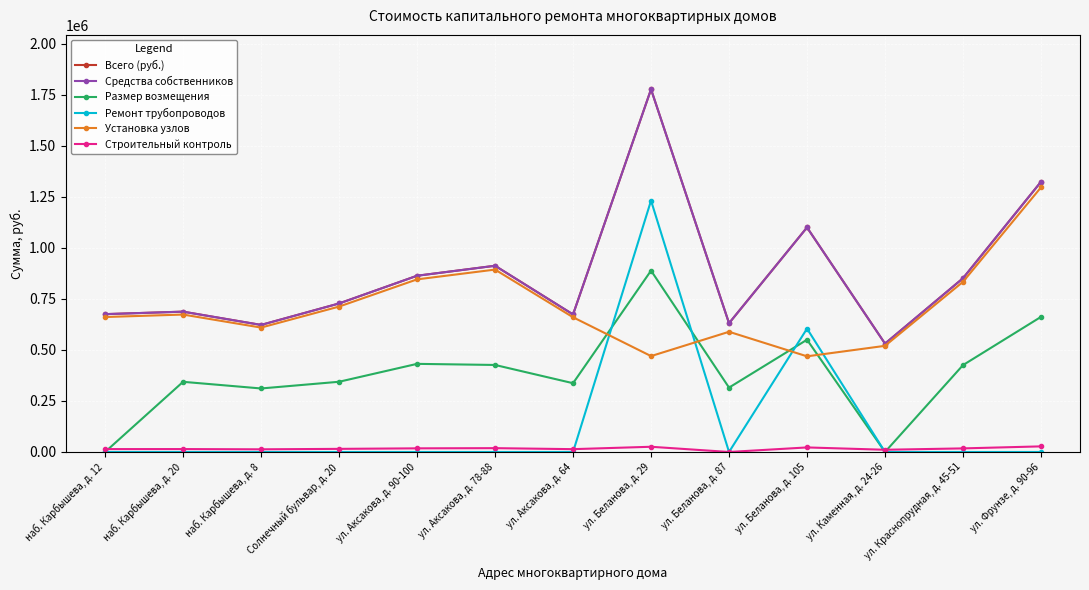

Does the chart have visible grid lines?

Yes